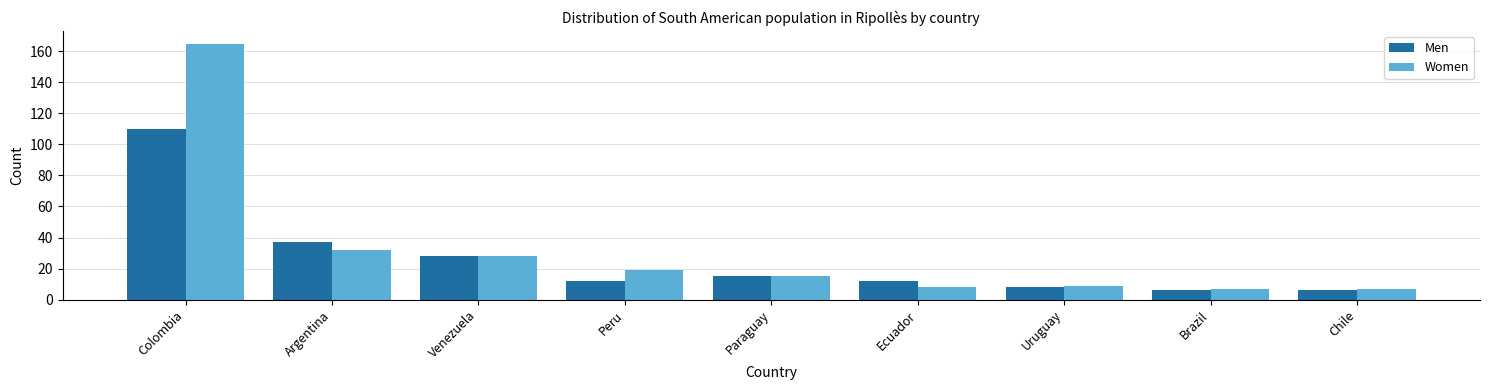

True or false: Women has a value of 12 at Argentina.

False